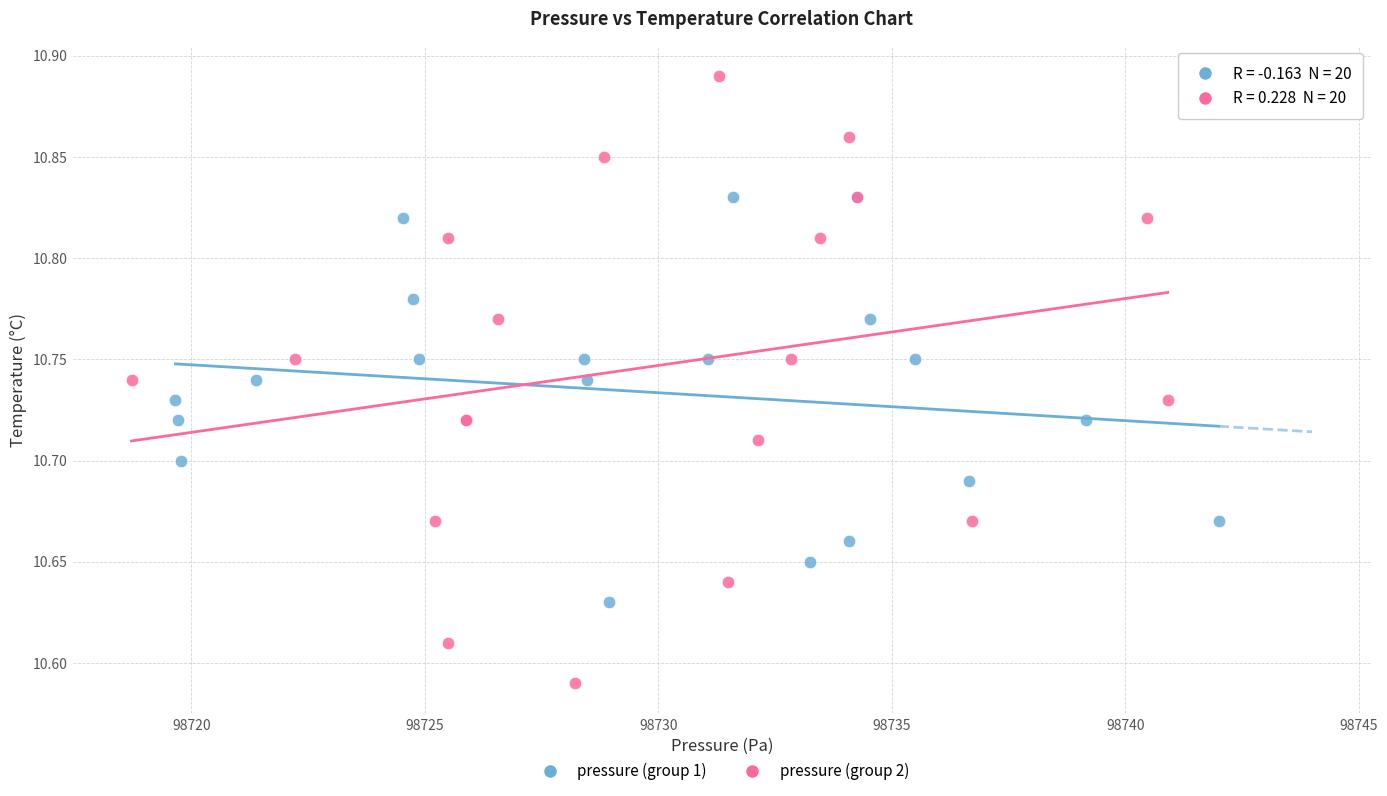

Which series has the largest Y range (max minus min)?

pressure (group 2)